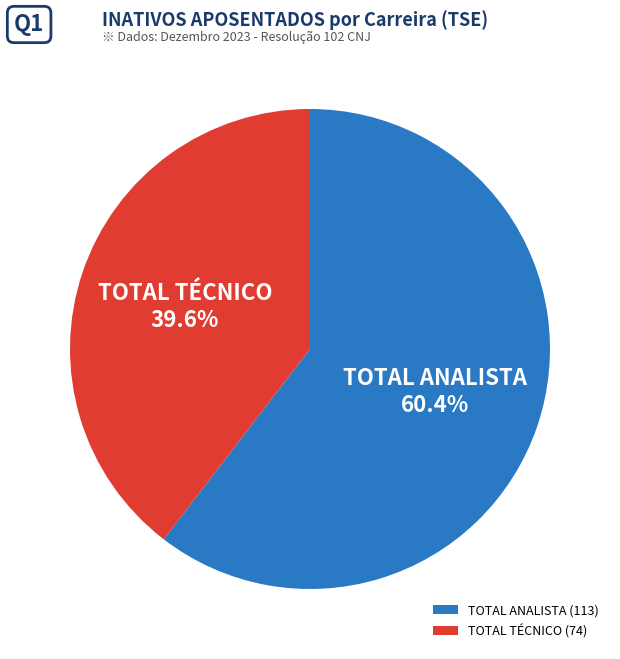

How many segments does this pie chart have?

2